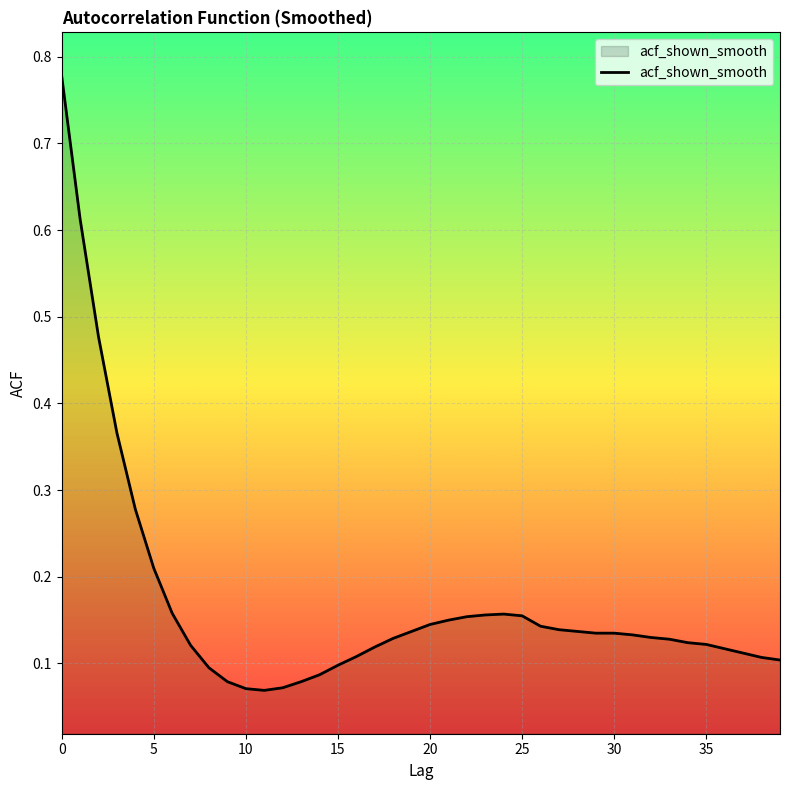

What is the difference between the maximum and minimum values?

0.7